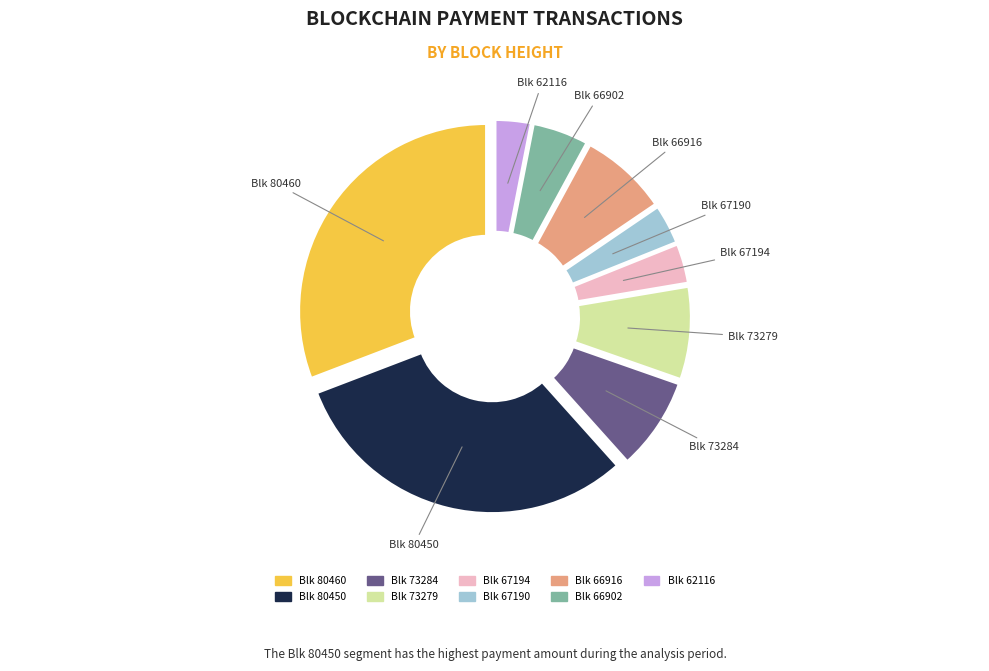

Is there a majority slice in this chart?

No